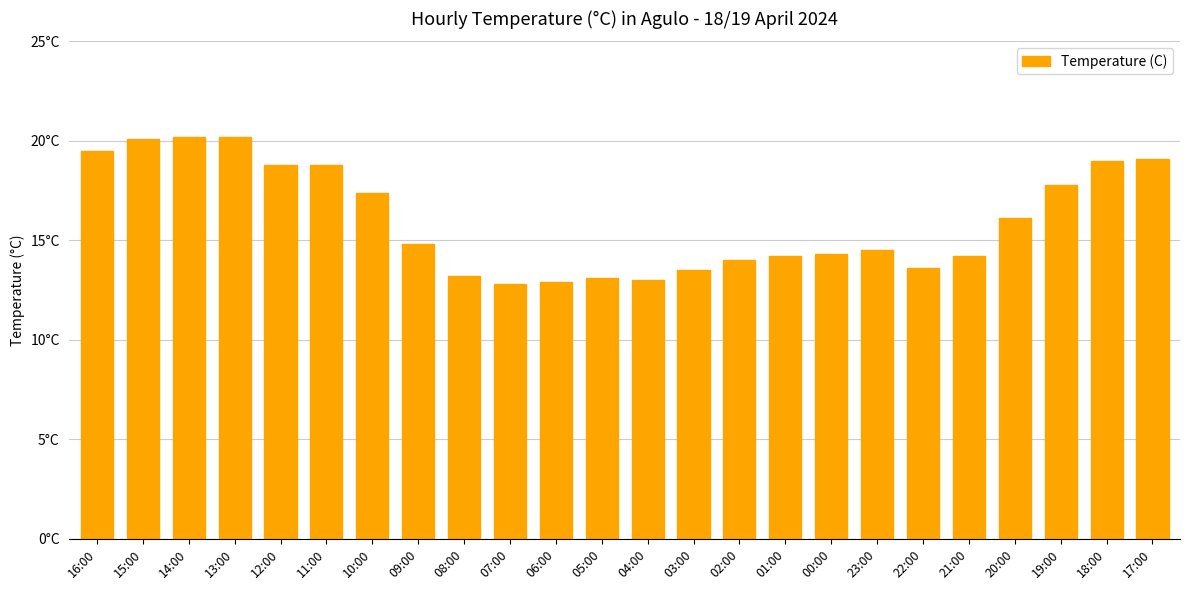

List the labels in order of value, smallest first.

07:00, 06:00, 04:00, 05:00, 08:00, 03:00, 22:00, 02:00, 01:00, 21:00, 00:00, 23:00, 09:00, 20:00, 10:00, 19:00, 12:00, 11:00, 18:00, 17:00, 16:00, 15:00, 14:00, 13:00